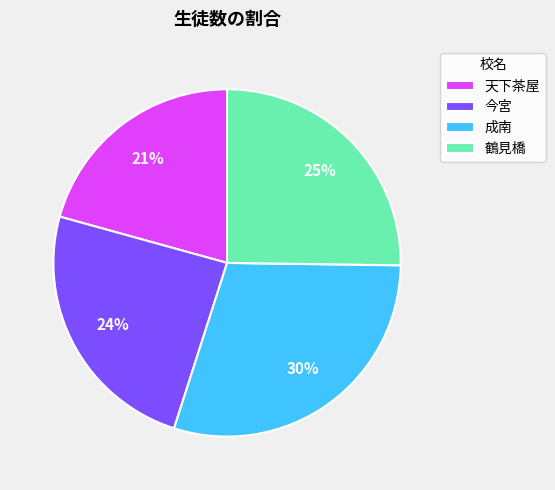

Which has a higher value, 成南 or 鶴見橋?

成南